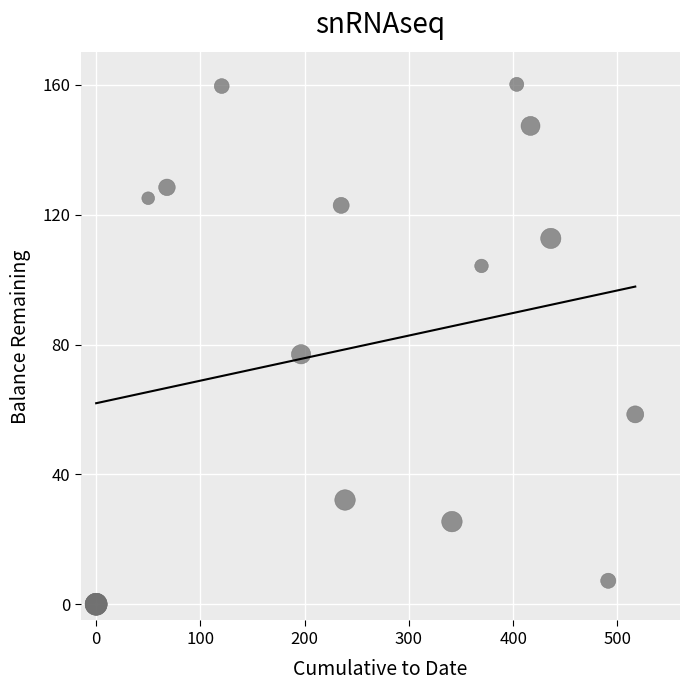

What Y value in the scatter plot is closest to 80?

77.0